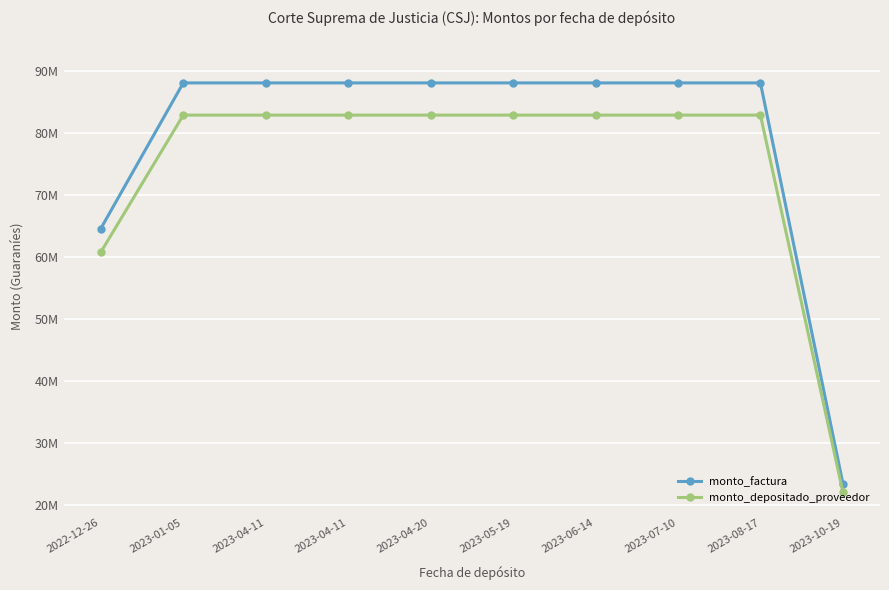

True or false: monto_factura has more than 2 interior local peaks.

False